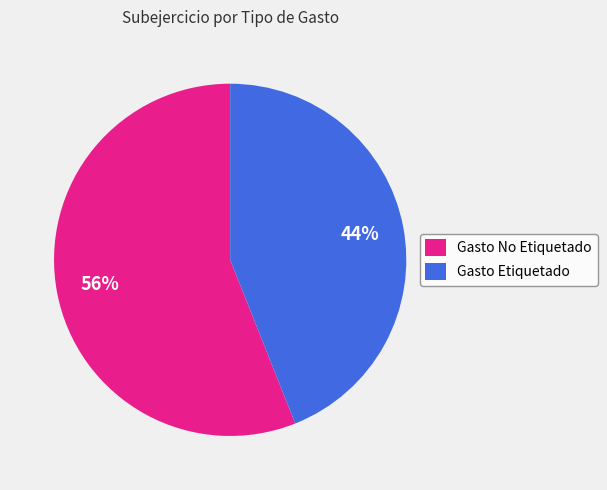

How many slices are in this pie chart?

2